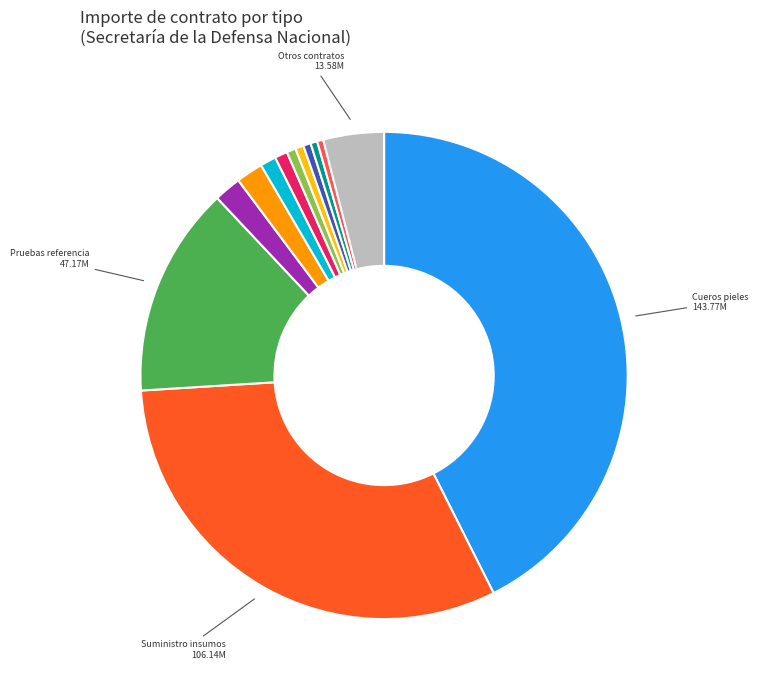

Is there any slice that represents more than half of the pie?

No